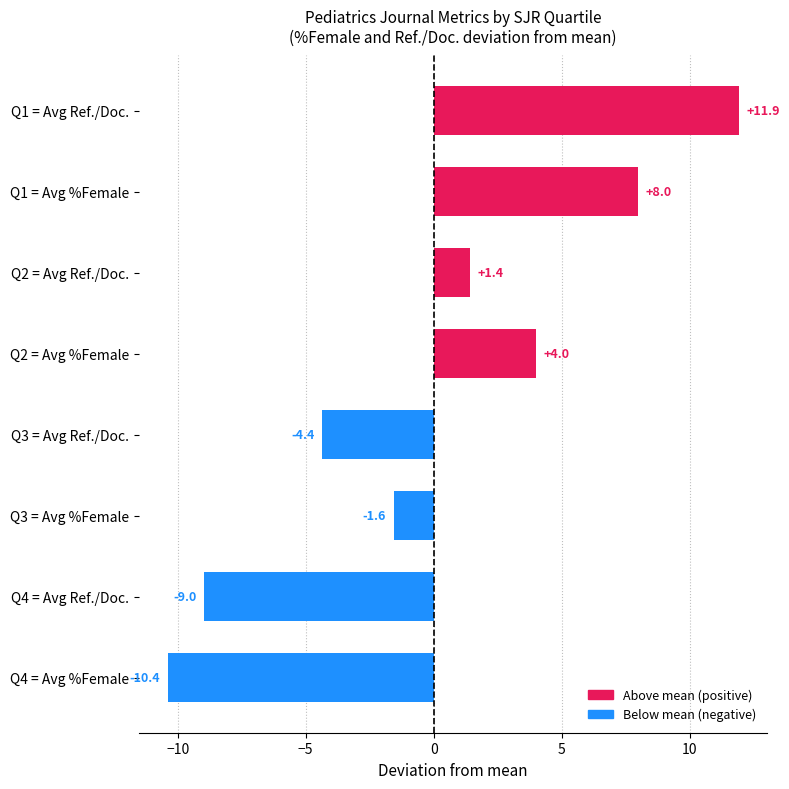

Where is the data nearest to the value 0?

Q2 = Avg Ref./Doc.